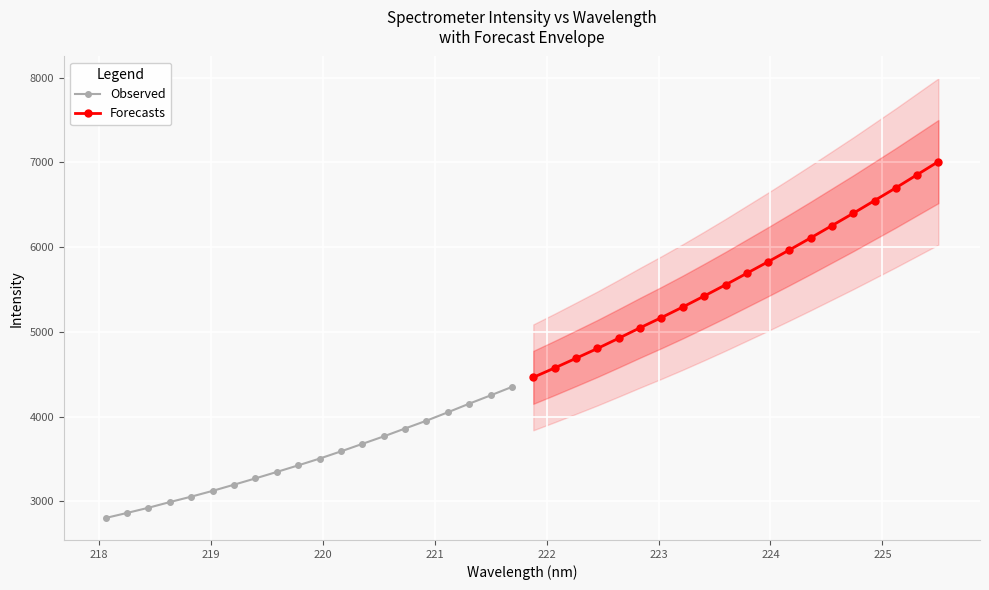

True or false: Observed and Forecasts cross at least once.

False